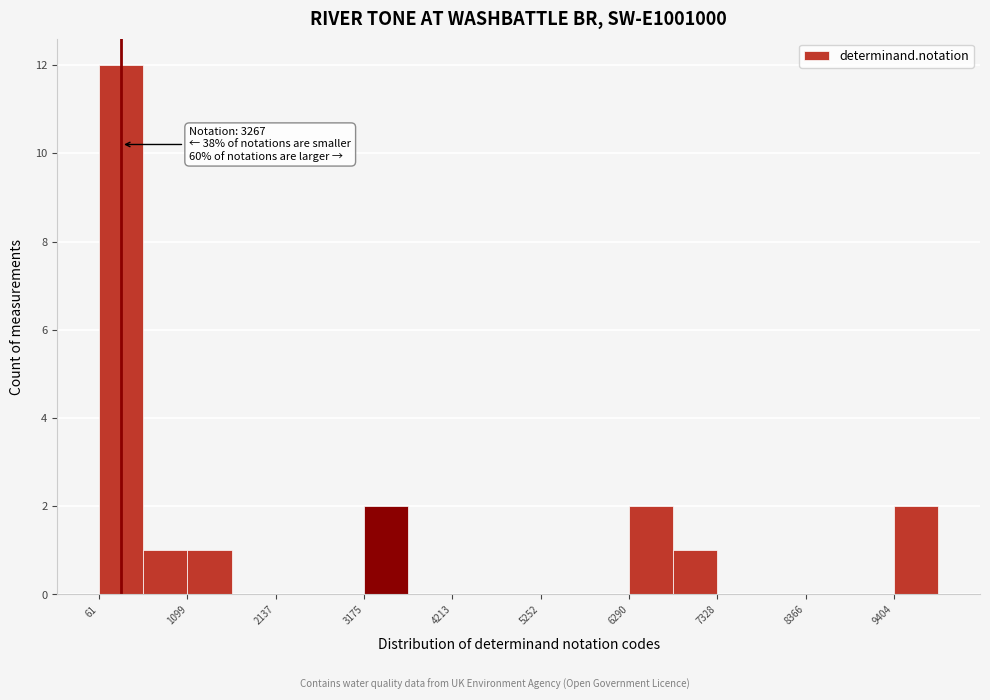

Read against the x-axis, roughly where is the centre of the tallest bar?

400